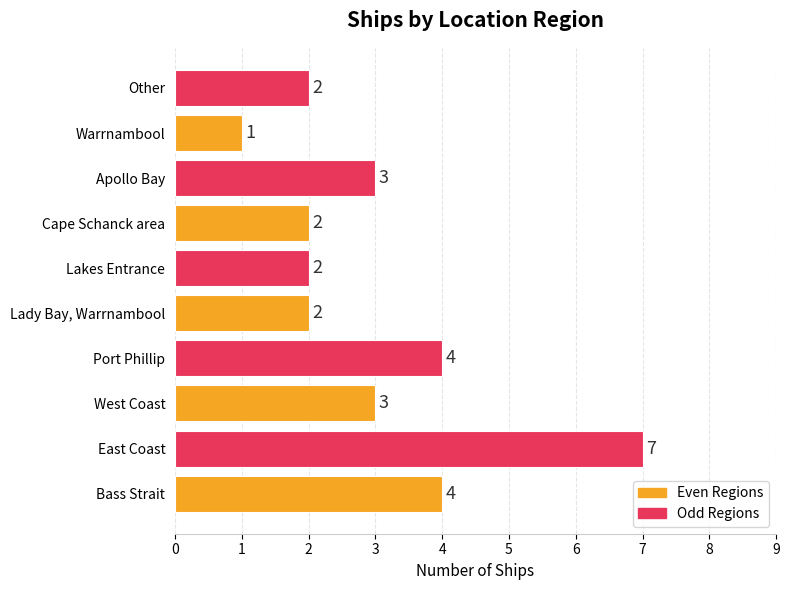

How many values are between 2 and 4?

8